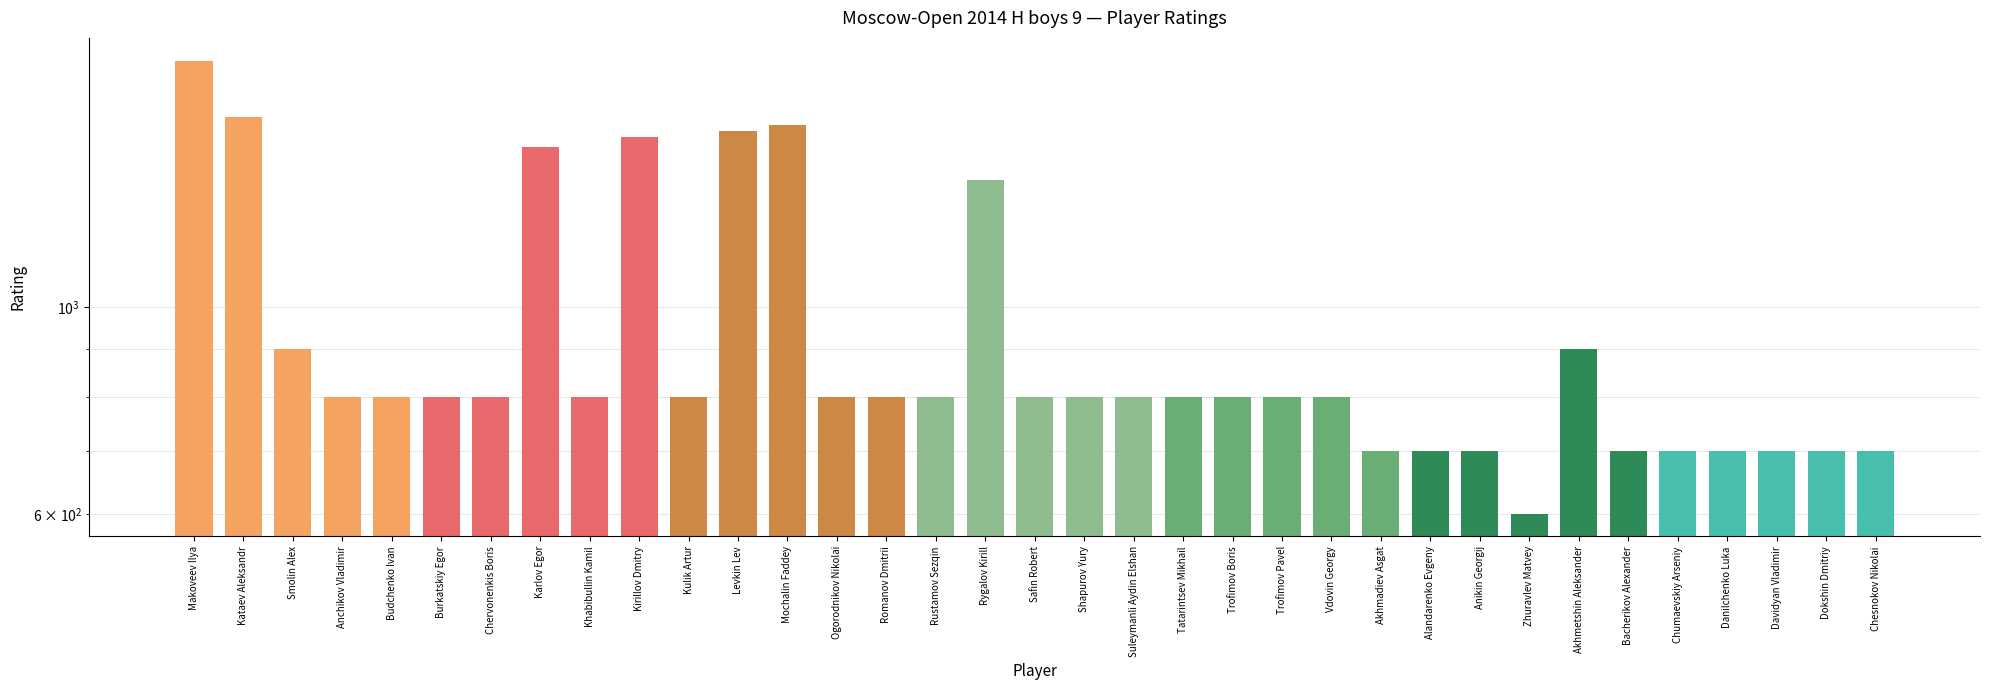

What is the change in value from Makoveev Ilya to Levkin Lev?

-293